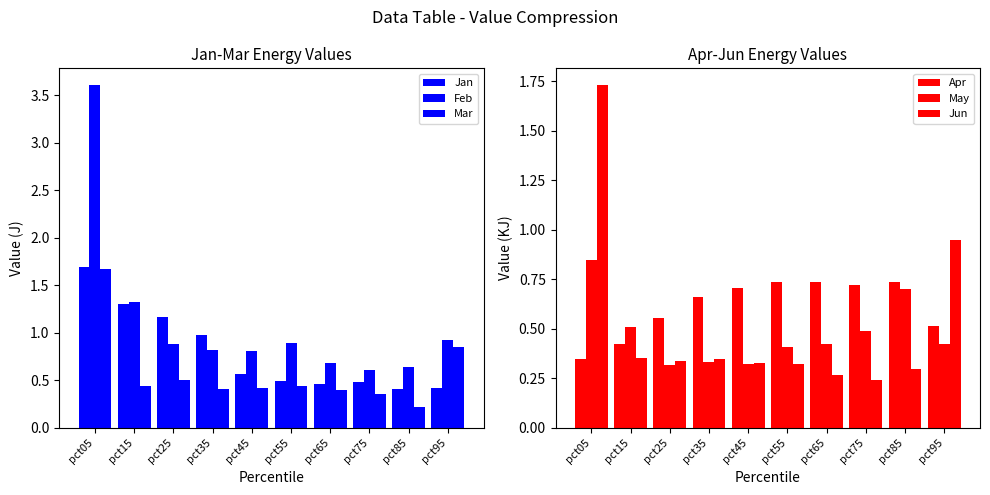

Count the Apr values in the range 0 to 1.

10